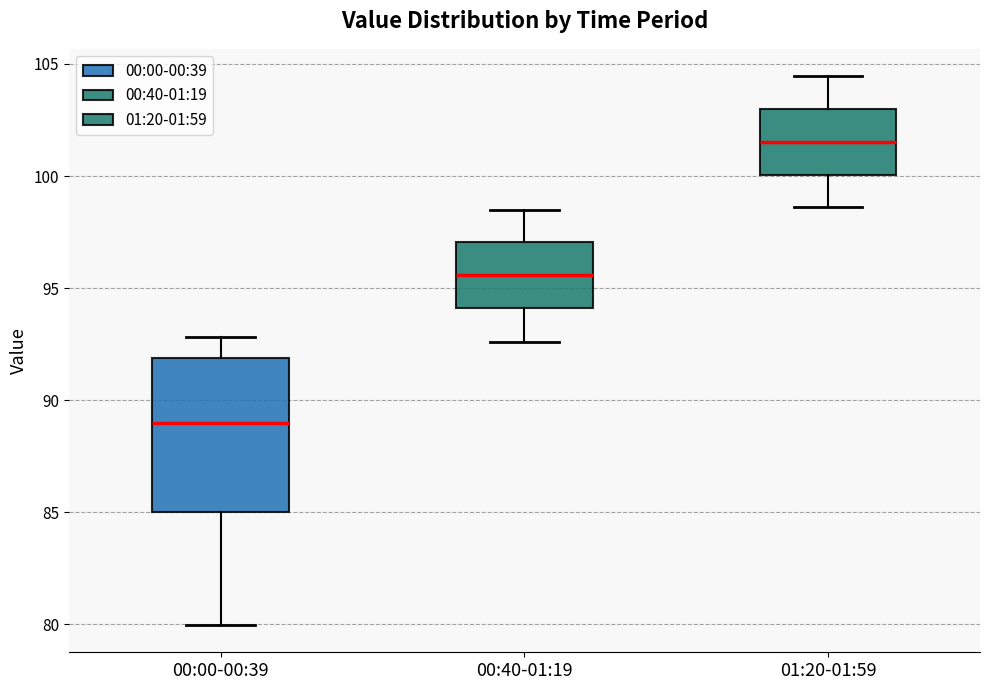

Which box's median line is the highest?

01:20-01:59